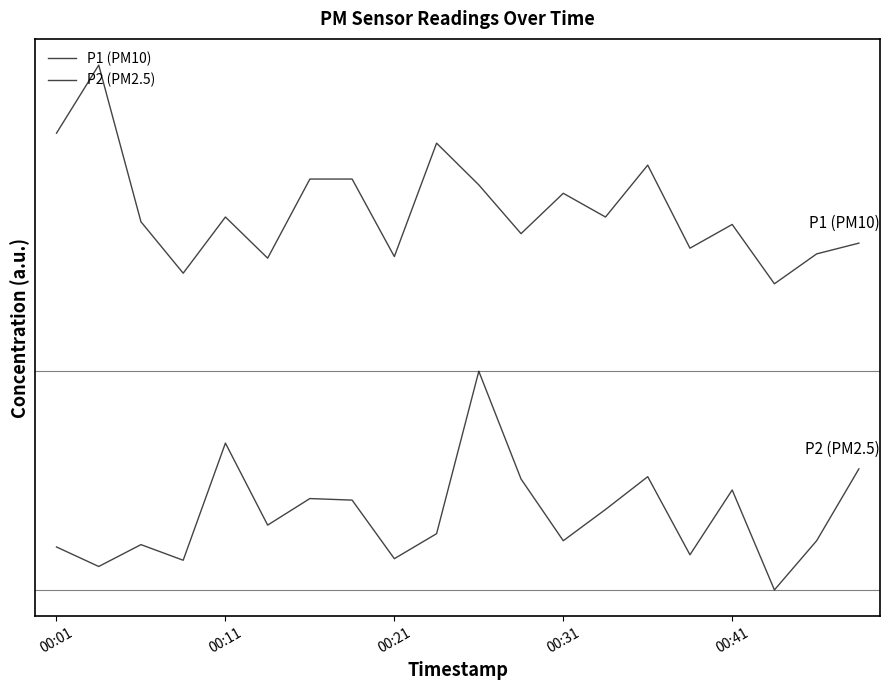

Is this an area chart (filled region under the line)?

No